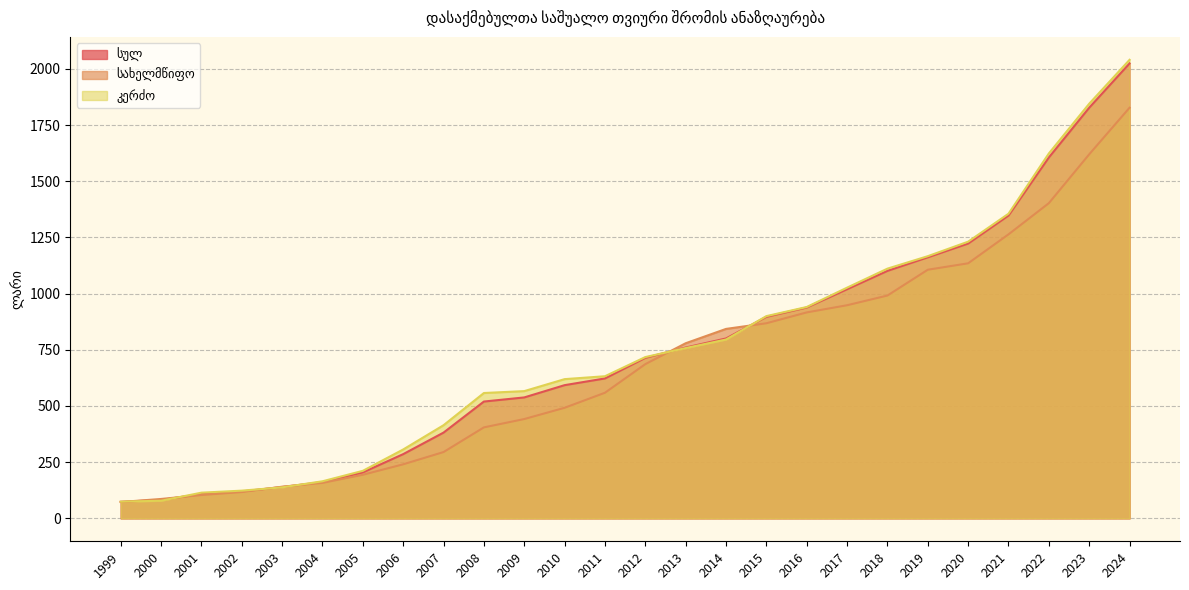

What is the sum of all სულ values?

19250.8